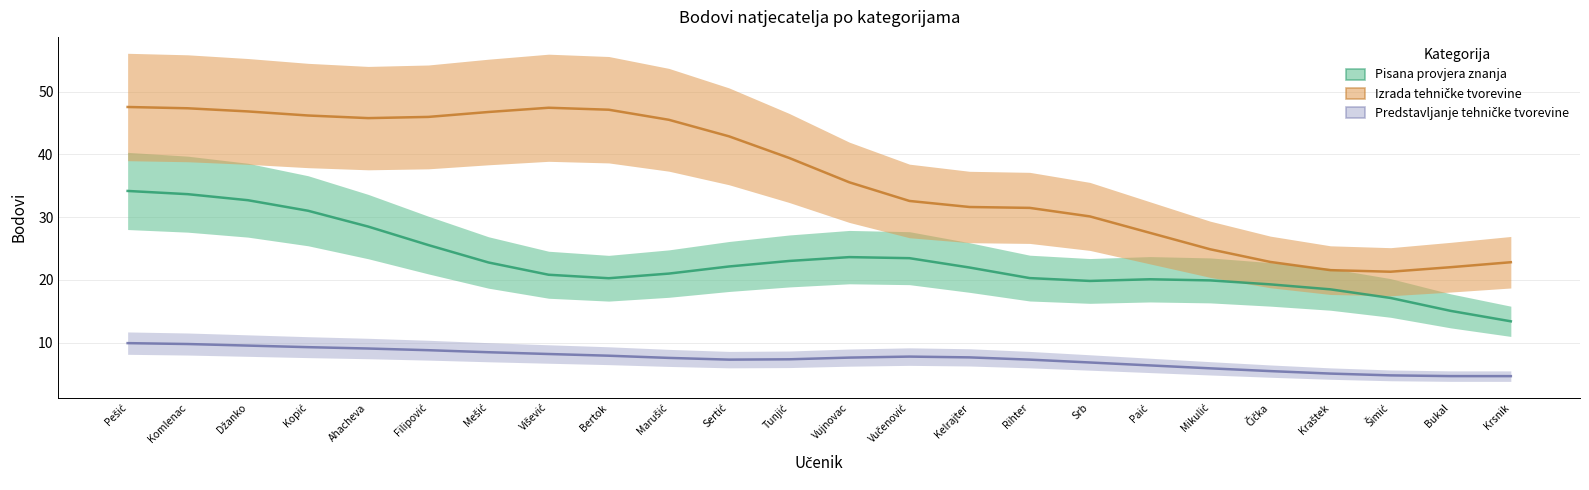

What is the average value of the Pisana provjera znanja series?

23